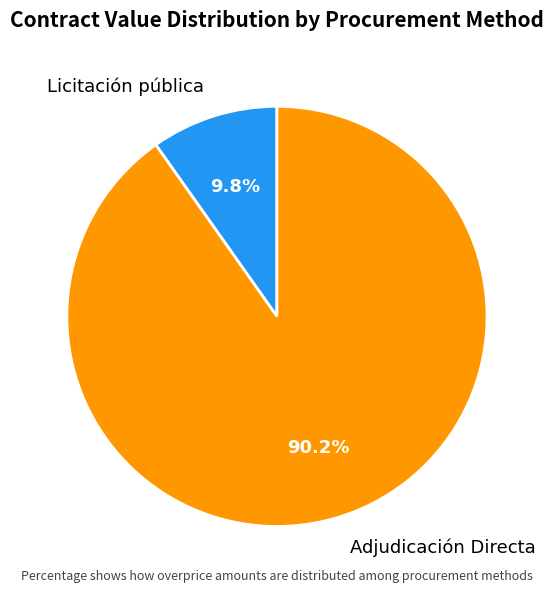

Rank the categories by value from lowest to highest.

Licitación pública, Adjudicación Directa